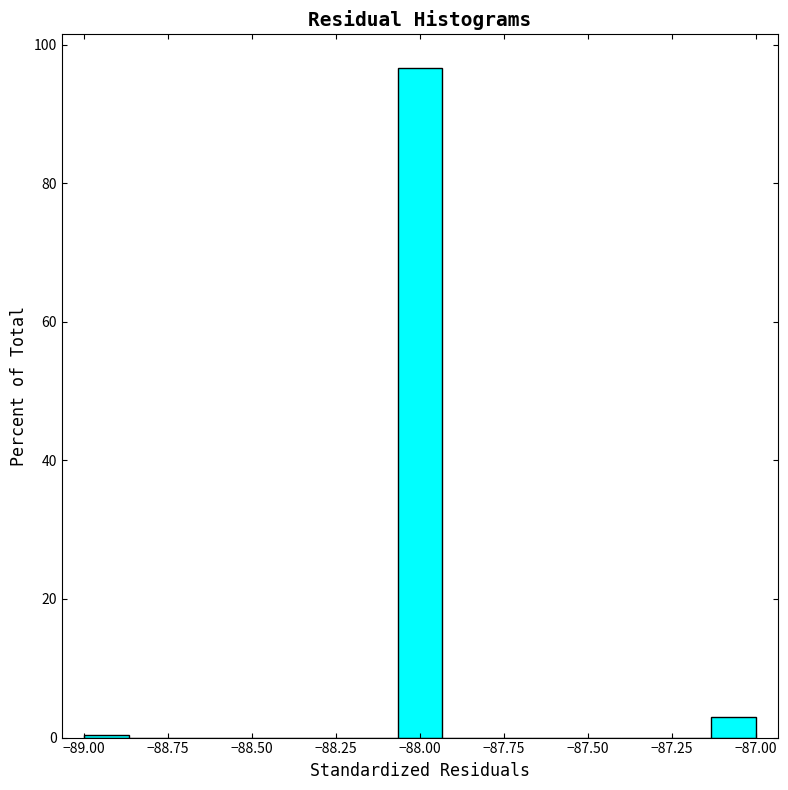

Read against the x-axis, roughly where is the centre of the tallest bar?

-88.00